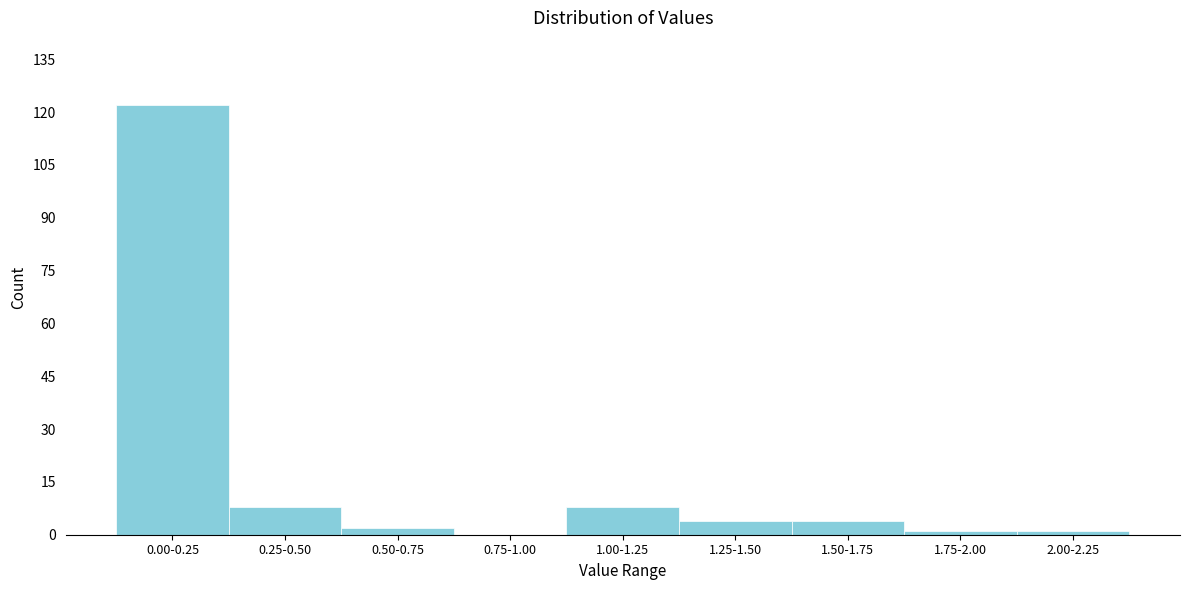

Reading right to left, transcribe all the data shown in this chart.

2.00-2.25=1	1.75-2.00=1	1.50-1.75=4	1.25-1.50=4	1.00-1.25=8	0.75-1.00=0	0.50-0.75=2	0.25-0.50=8	0.00-0.25=122